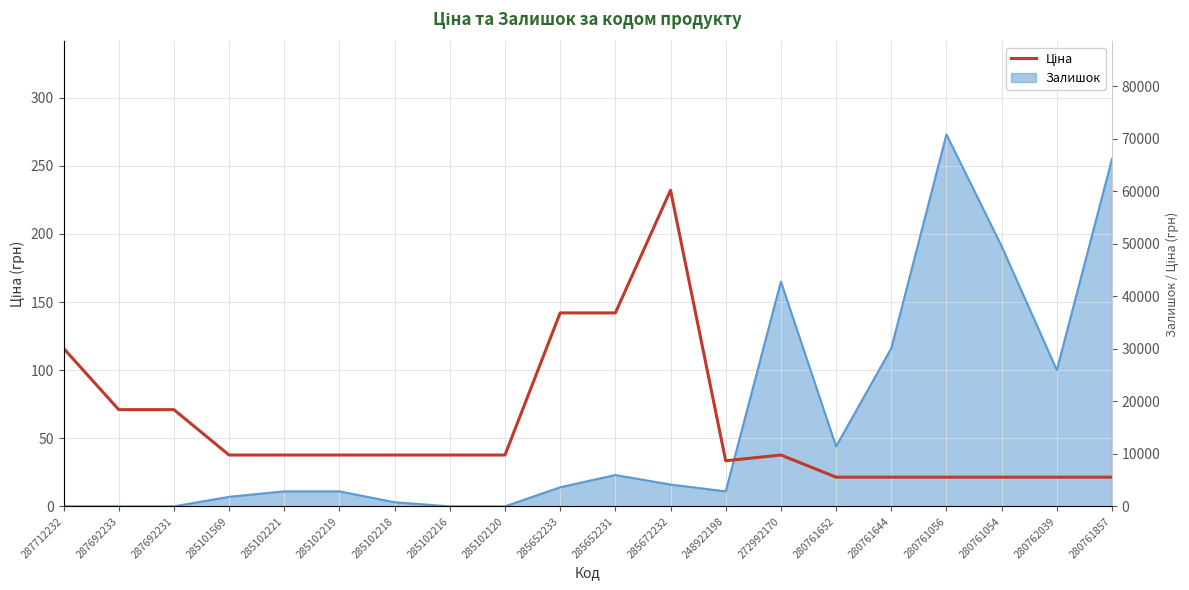

Is it true that the value at 287692231 is 71.0?

True